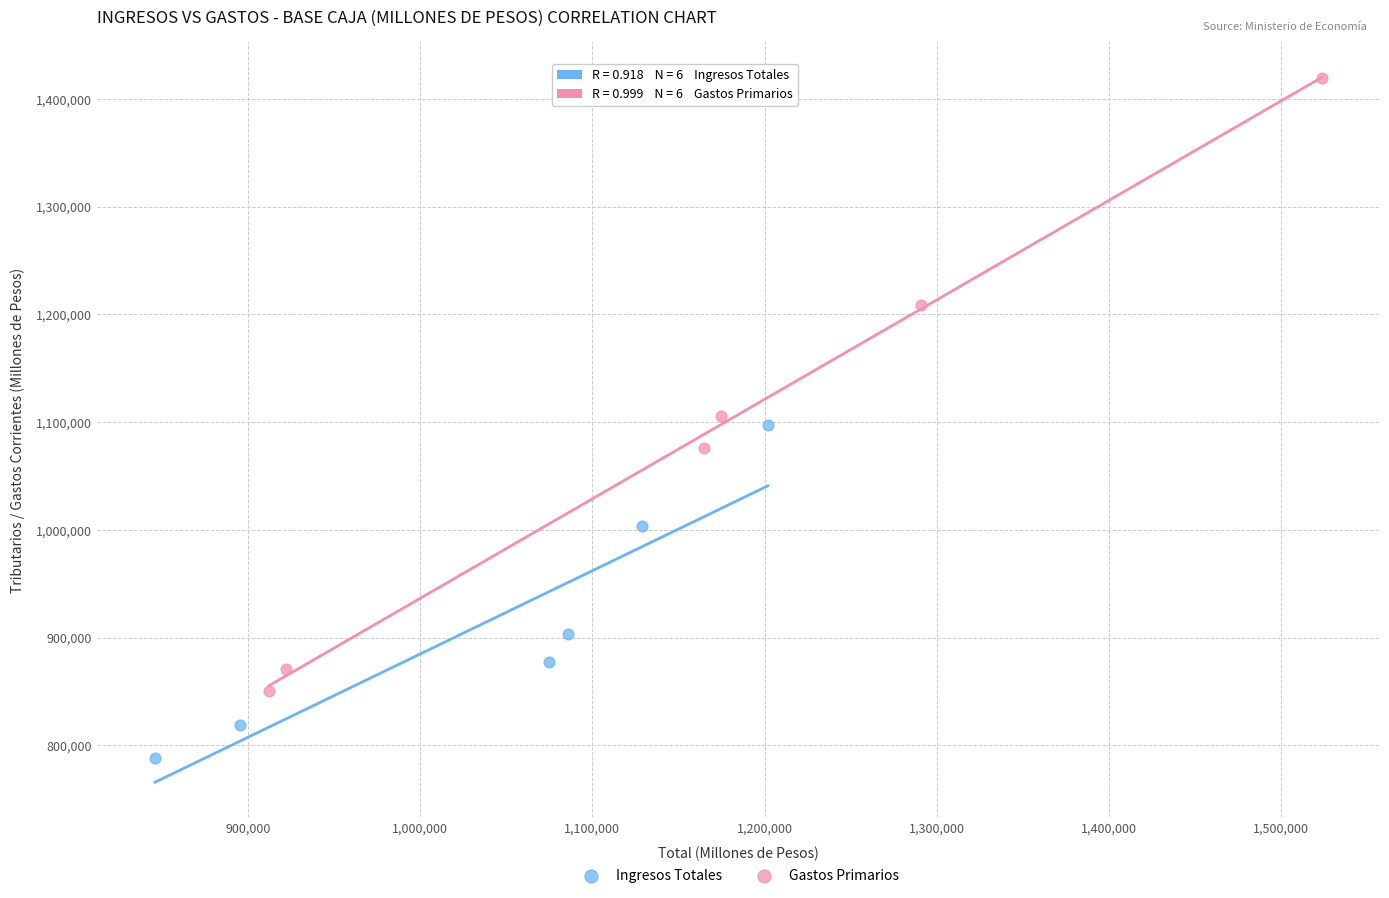

What are all the series names shown in the legend?

Ingresos Totales, Gastos Primarios